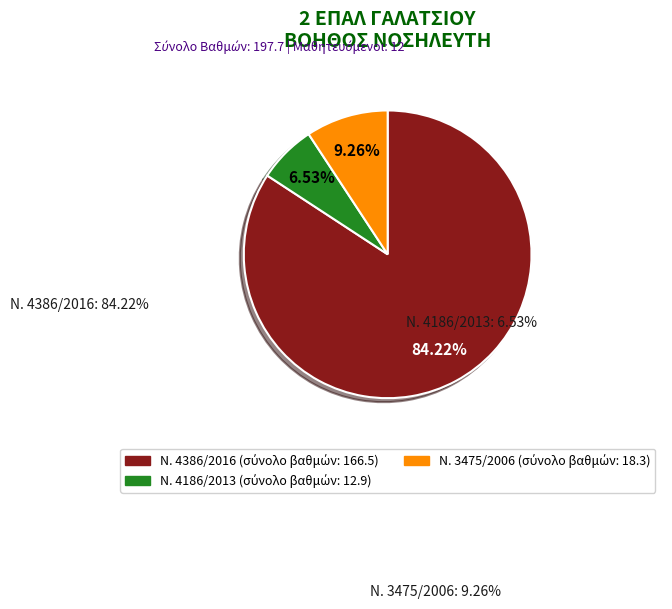

Is there a majority slice in this chart?

Yes